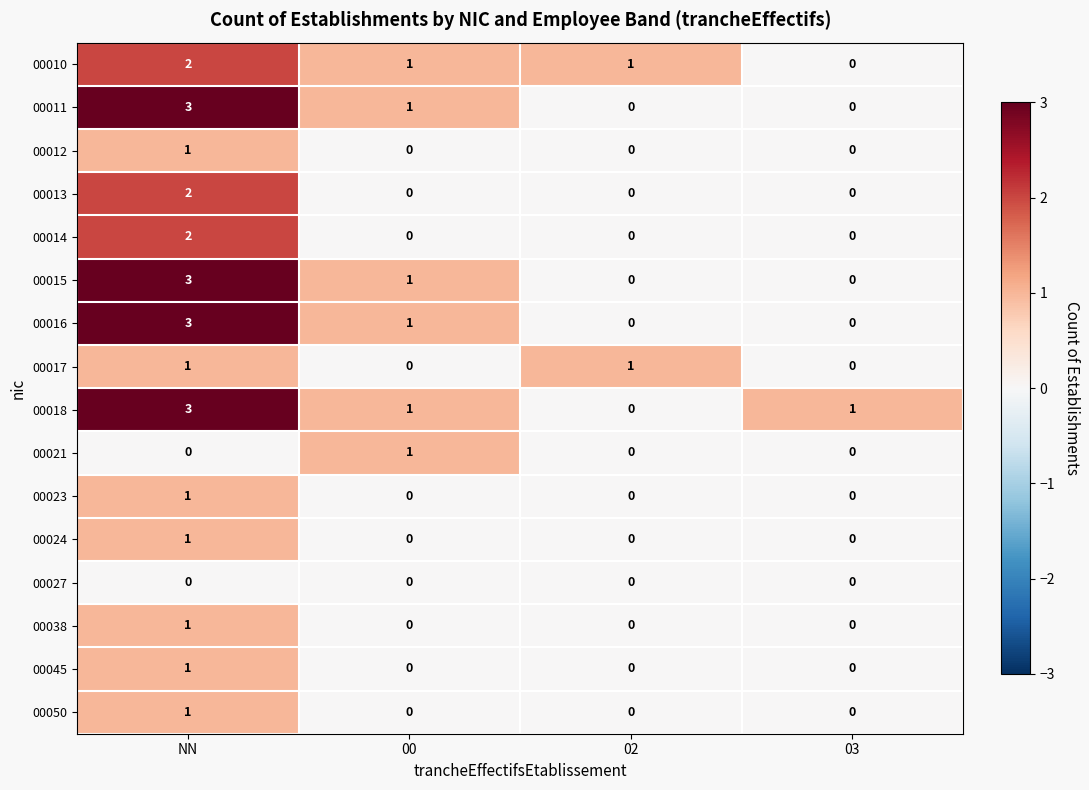

At which label does 00010 first exceed 1?

NN